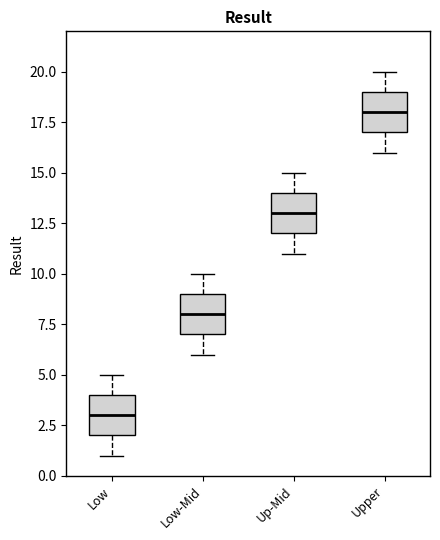

Reading left to right, transcribe this box plot: for each box, give where its median line is, the range the box spans, and where its two whiskers end, as read against the y-axis. The values are not printed on the chart, so give them approximately, as read against the axis.

Low: median 3, box 2 to 4, whiskers 1 to 5
Low-Mid: median 8, box 7 to 9, whiskers 6 to 10
Up-Mid: median 13, box 12 to 14, whiskers 11 to 15
Upper: median 18, box 17 to 19, whiskers 16 to 20